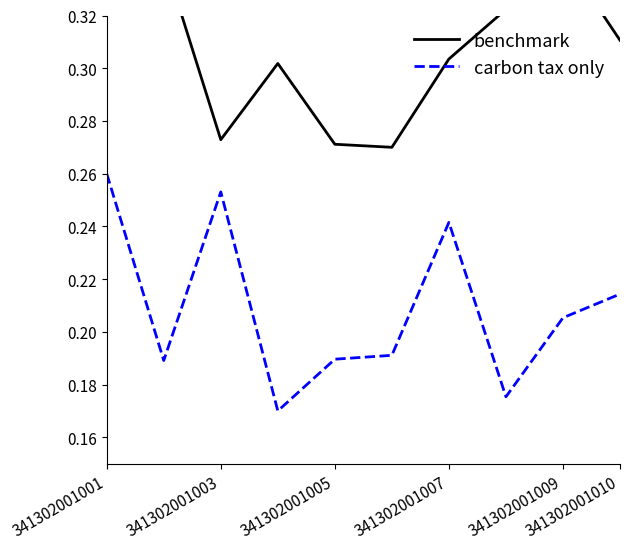

Which series changed the most between 341302001001 and 341302001010?

benchmark